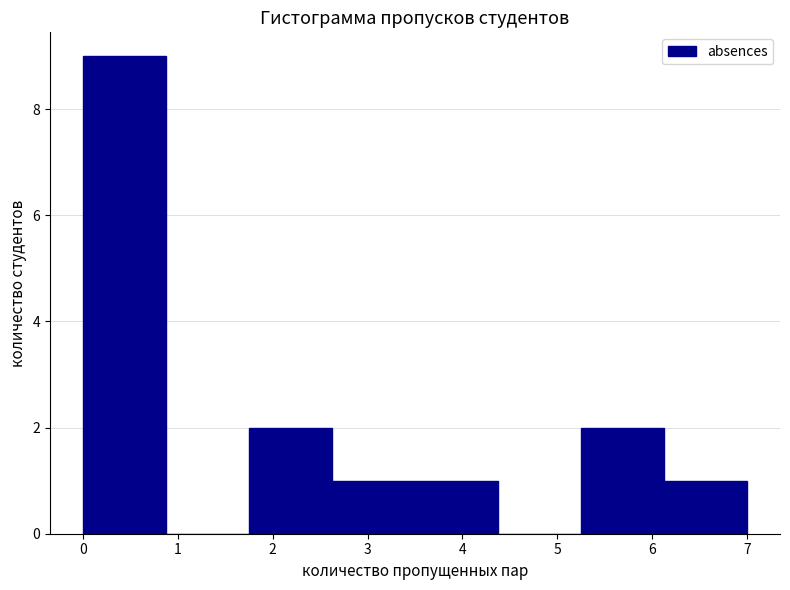

Reading left to right, list every bar in this chart as the range it spans on the x-axis followed by its height. Neither the bar edges nor the heights are printed on the chart, so give them approximately, as read against the axes.

0.0 to 0.9: 9
0.9 to 1.8: 0
1.8 to 2.6: 2
2.6 to 3.5: 1
3.5 to 4.4: 1
4.4 to 5.3: 0
5.3 to 6.1: 2
6.1 to 7.0: 1